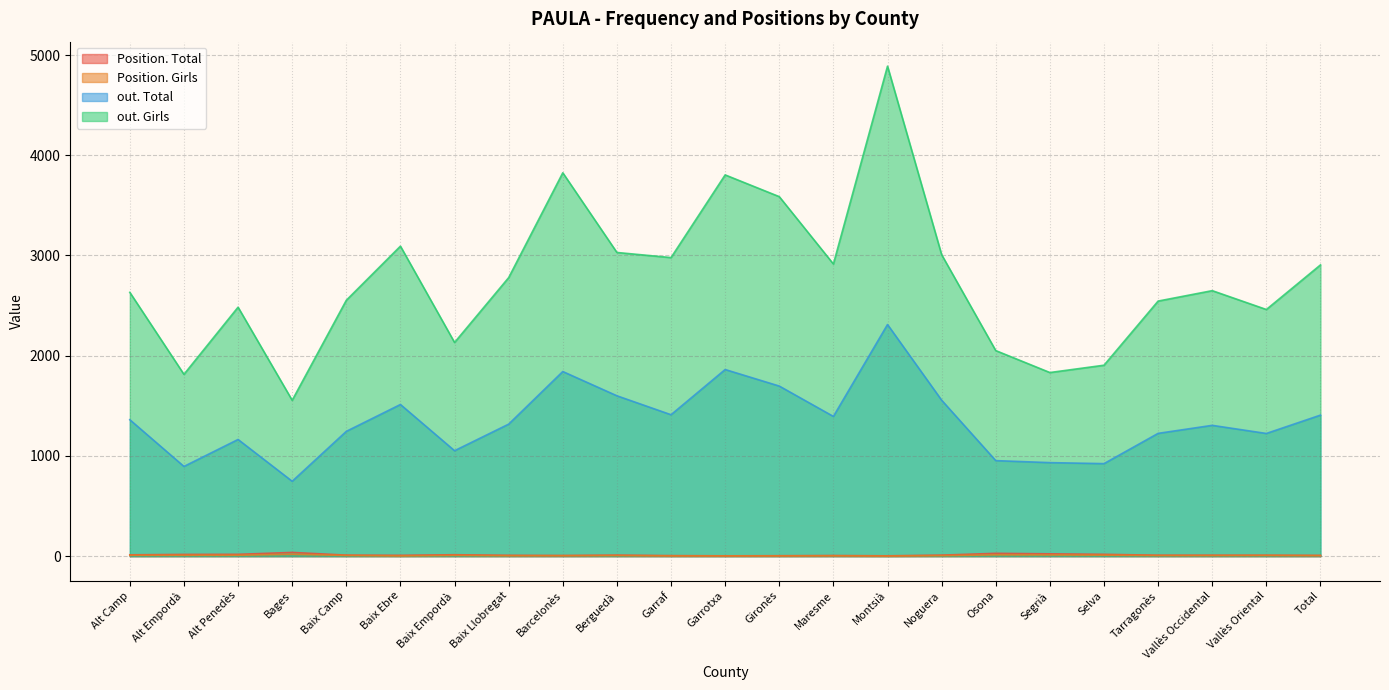

Rank the series at Vallès Oriental from lowest to highest value.

Position. Girls, Position. Total, out. Total, out. Girls